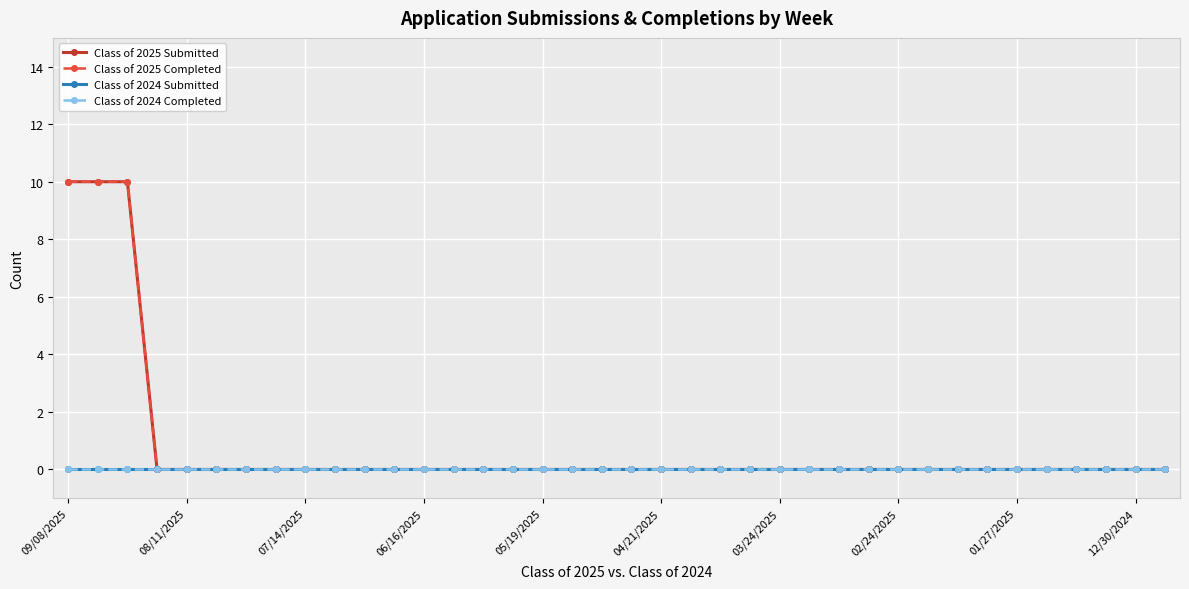

Reading right to left, list all the values displayed in this chart.

Class of 2025 Submitted: 0	0	0	0	0	0	0	0	0	0	0	0	0	0	0	0	0	0	0	0	0	0	0	0	0	0	0	0	0	0	0	0	0	0	0	10	10	10
Class of 2025 Completed: 0	0	0	0	0	0	0	0	0	0	0	0	0	0	0	0	0	0	0	0	0	0	0	0	0	0	0	0	0	0	0	0	0	0	0	10	10	10
Class of 2024 Submitted: 0	0	0	0	0	0	0	0	0	0	0	0	0	0	0	0	0	0	0	0	0	0	0	0	0	0	0	0	0	0	0	0	0	0	0	0	0	0
Class of 2024 Completed: 0	0	0	0	0	0	0	0	0	0	0	0	0	0	0	0	0	0	0	0	0	0	0	0	0	0	0	0	0	0	0	0	0	0	0	0	0	0